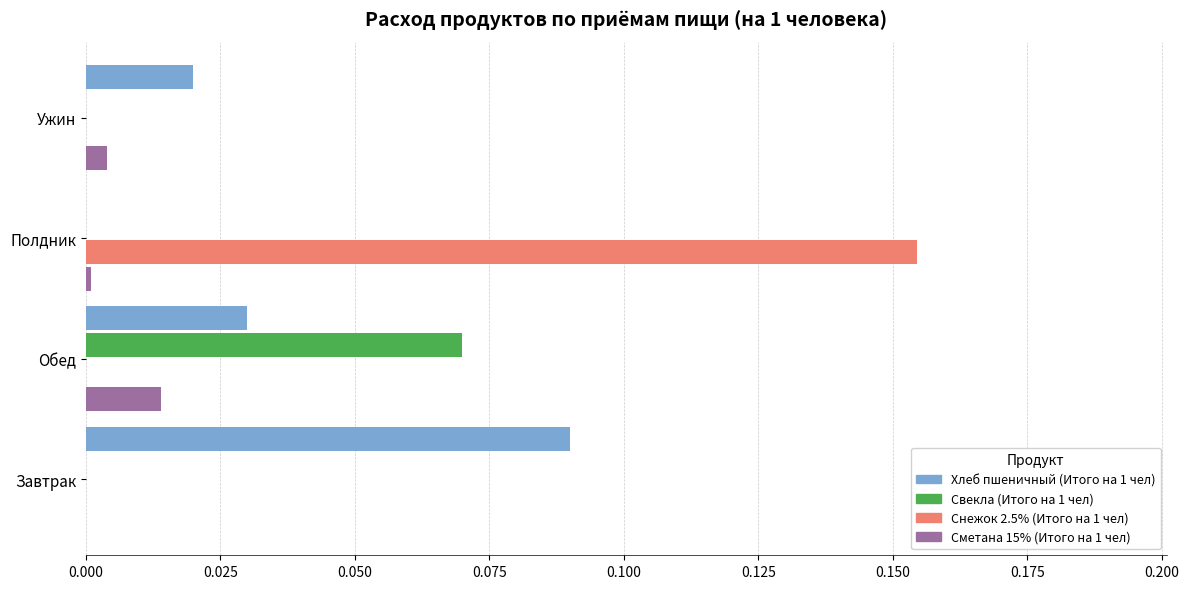

At which category is the sum across all series the highest?

Полдник